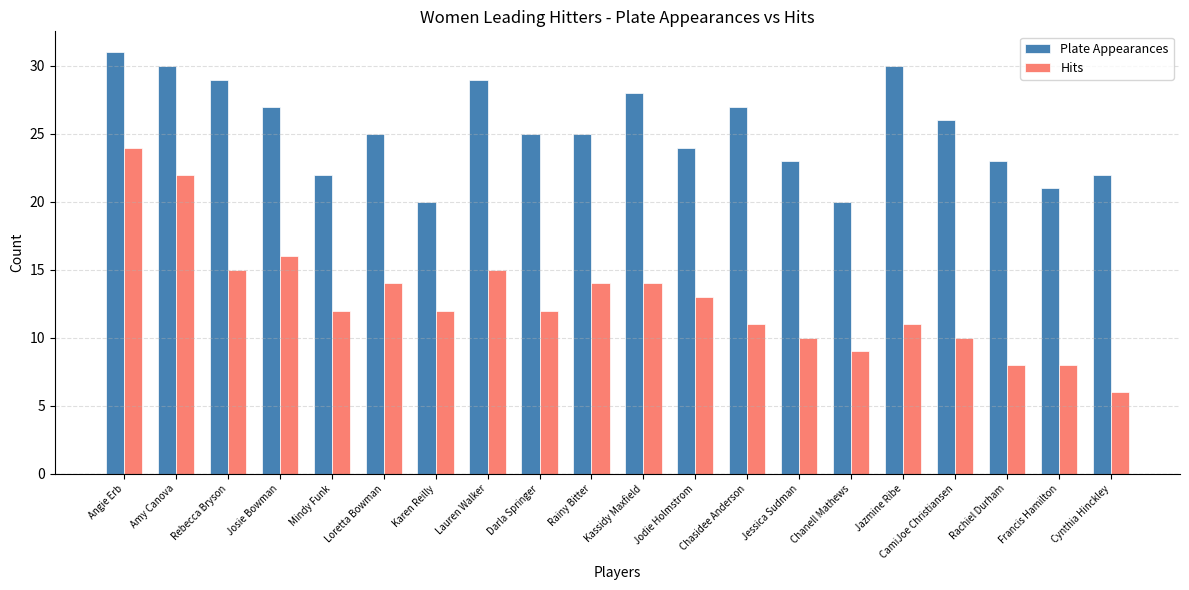

What is the minimum value shown in the chart?

6